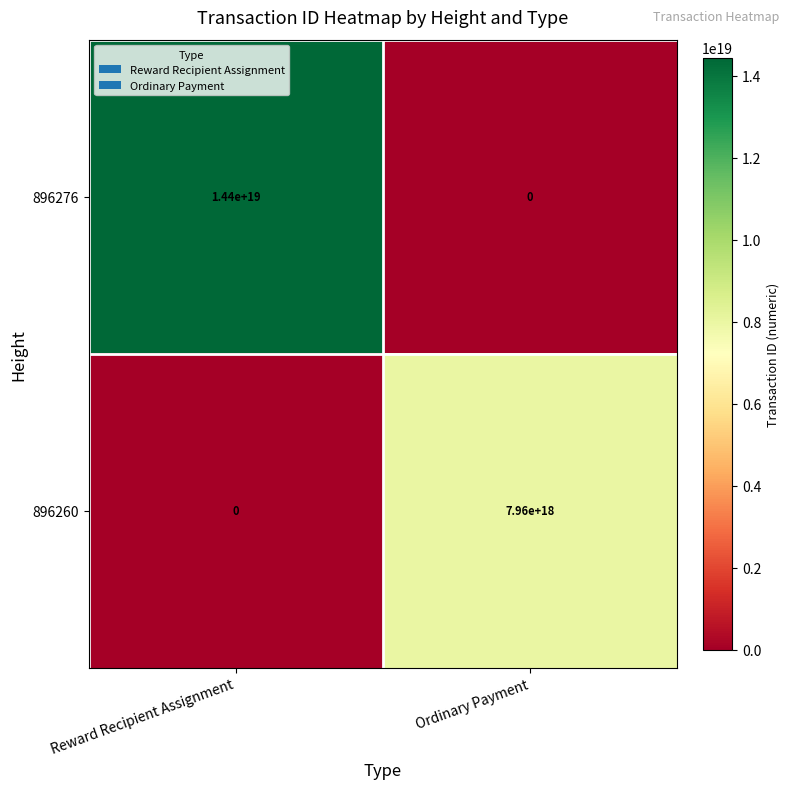

Which label corresponds to the largest value in the chart?

Reward Recipient Assignment